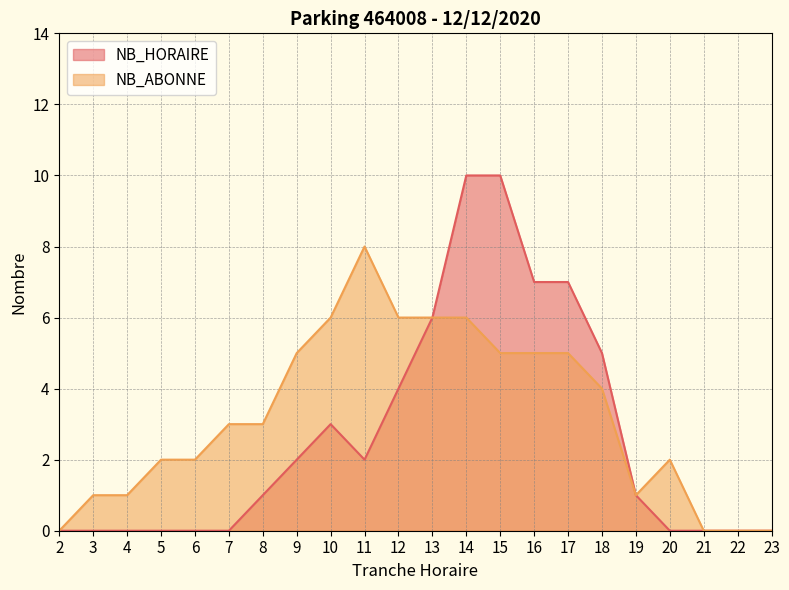

In NB_HORAIRE, how many points are lower than both neighbors (excluding endpoints)?

1